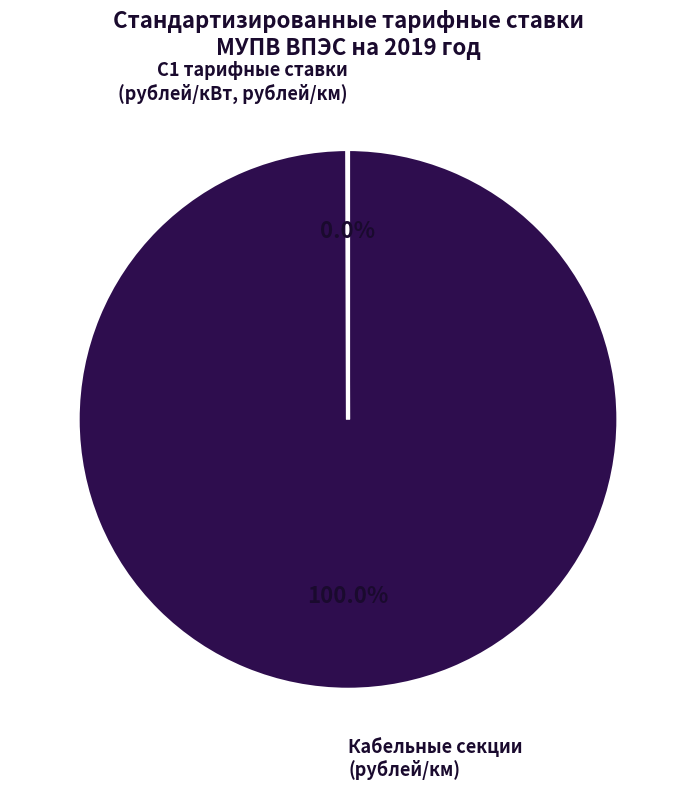

Is there a majority slice in this chart?

Yes